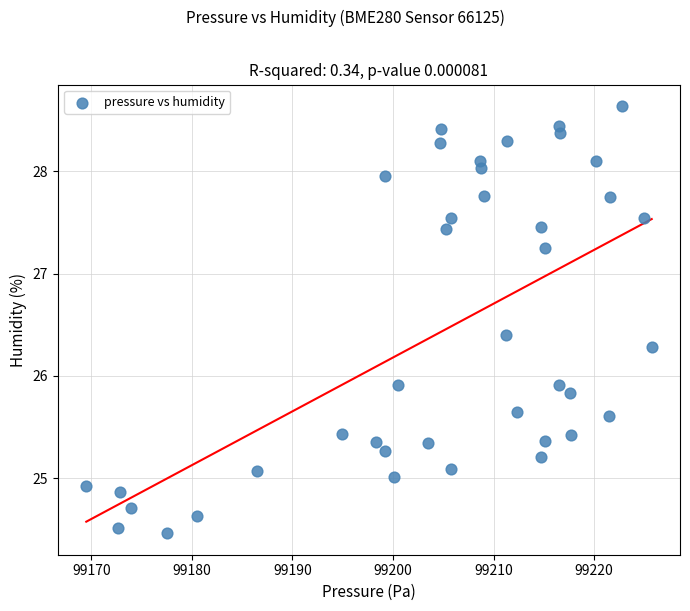

What is the range of Y values (max minus min)?

4.2